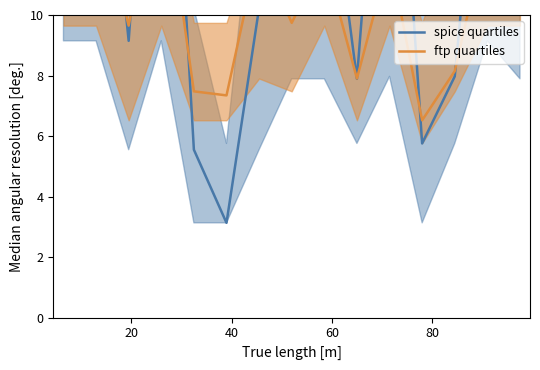

What is the label of the 11th point from the right?

80